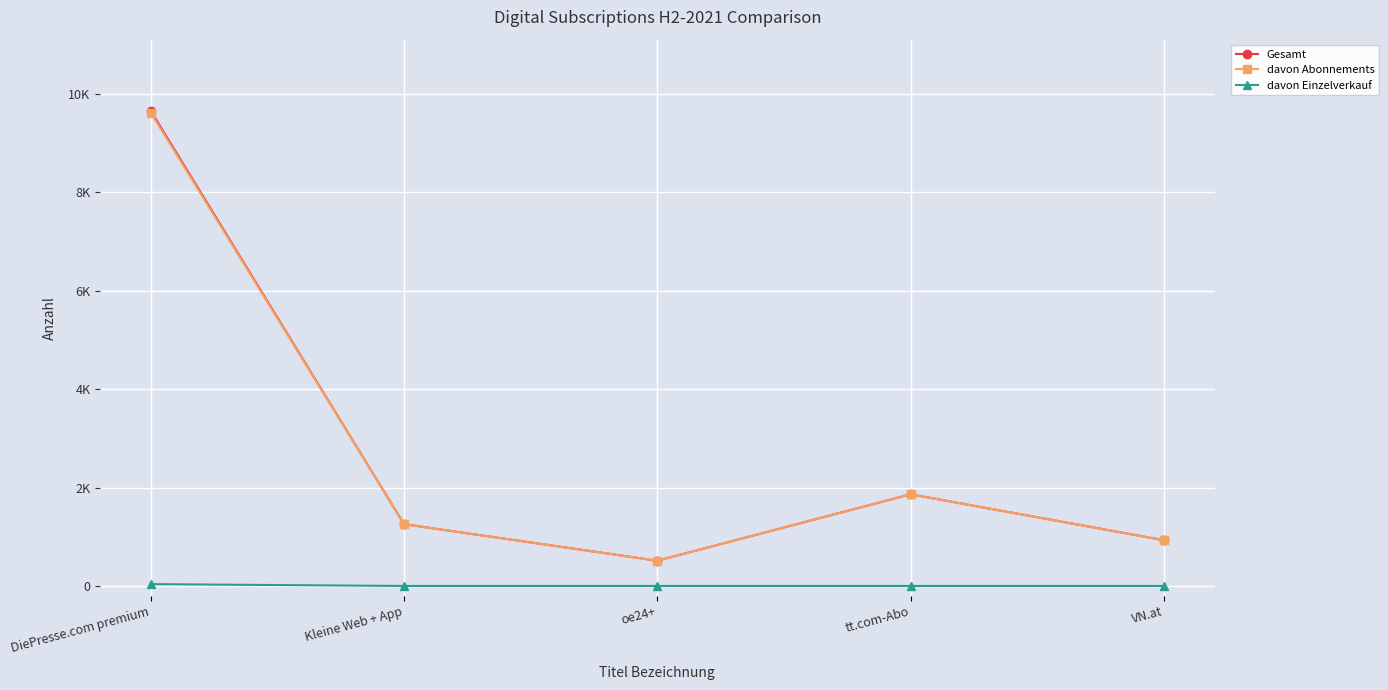

Between Kleine Web + App and oe24+, which series saw the biggest shift?

Gesamt